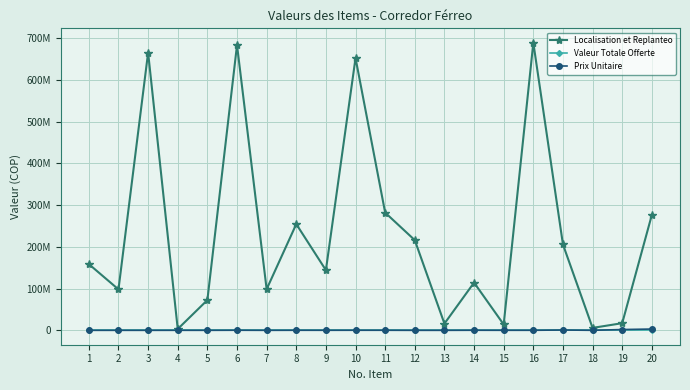

Does the chart have visible grid lines?

Yes